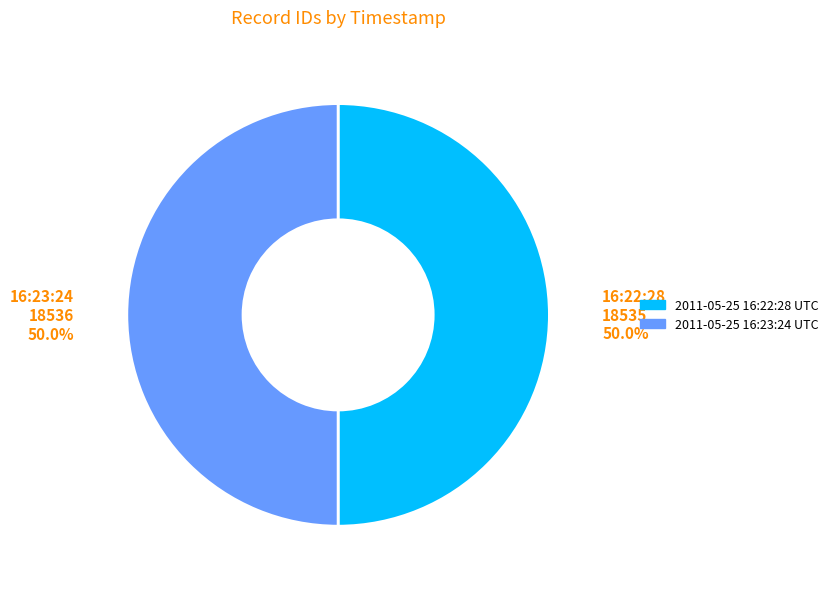

Approximately how many times larger is the value at 2011-05-25 16:22:28 UTC compared to 2011-05-25 16:23:24 UTC?

1.0